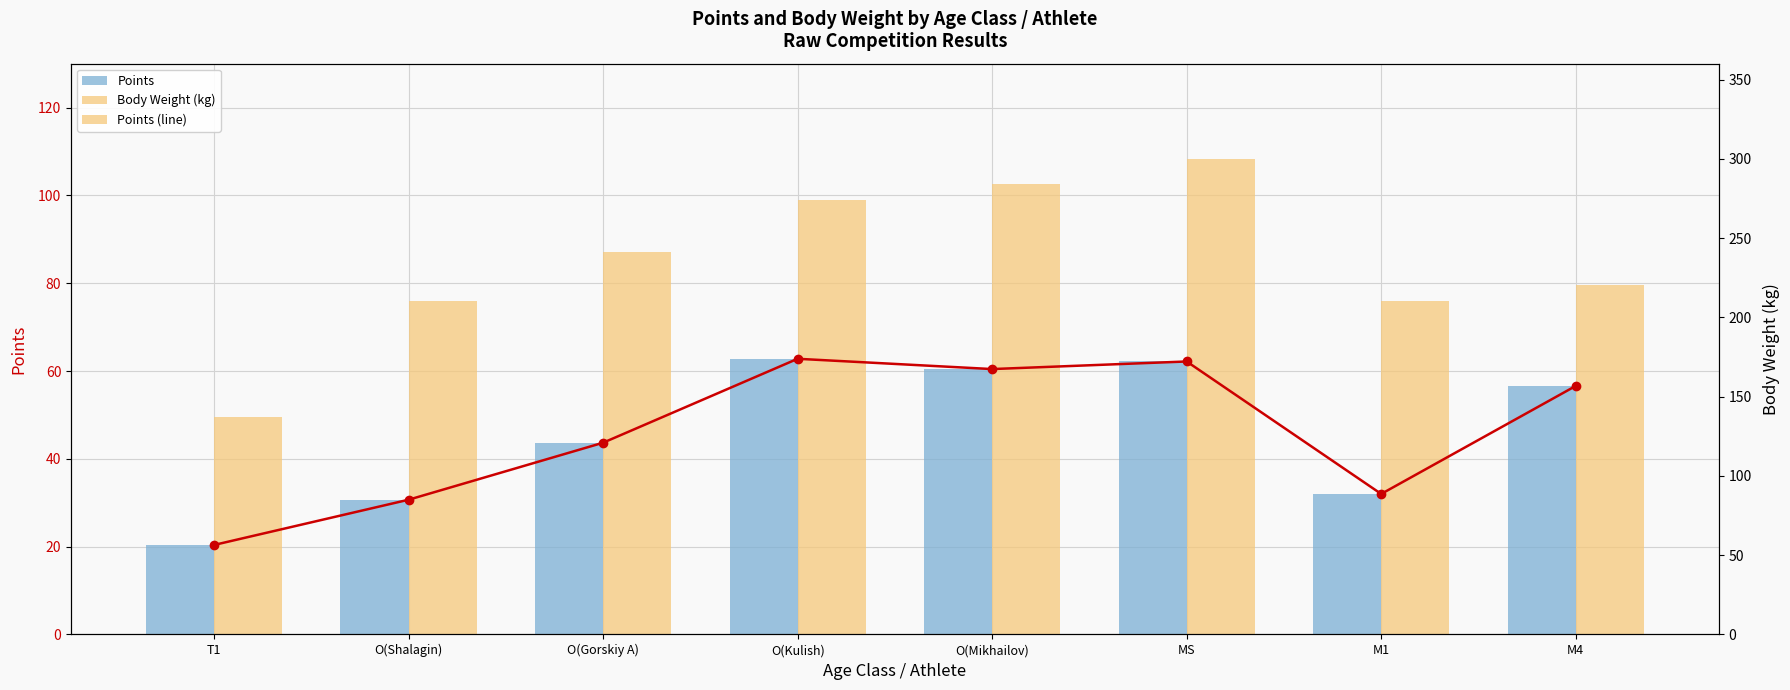

How many values in the Points (line) series are below 56?

4